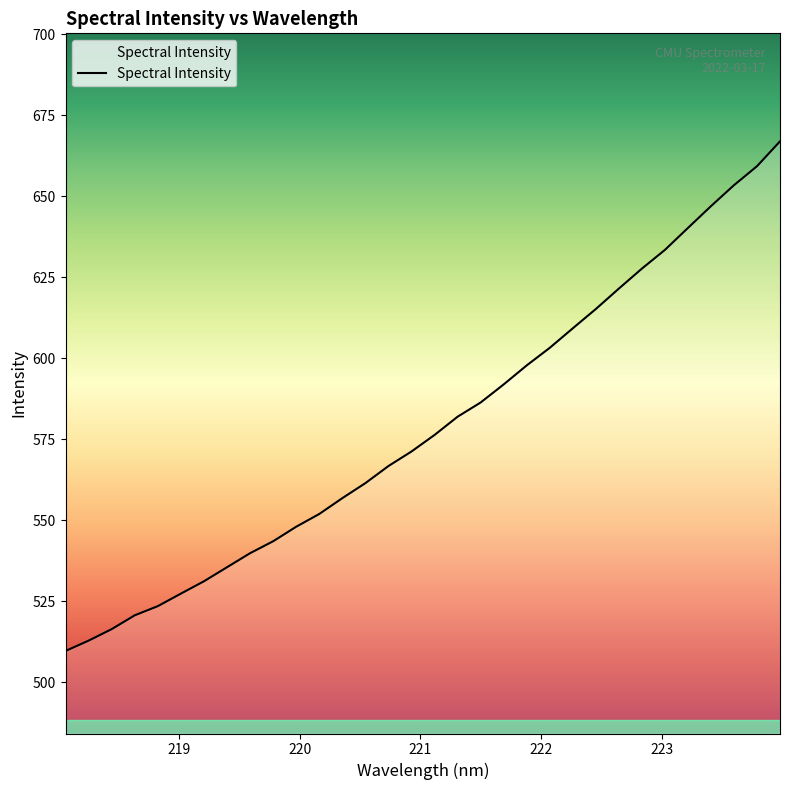

What is the difference between the maximum and minimum values?

157.3